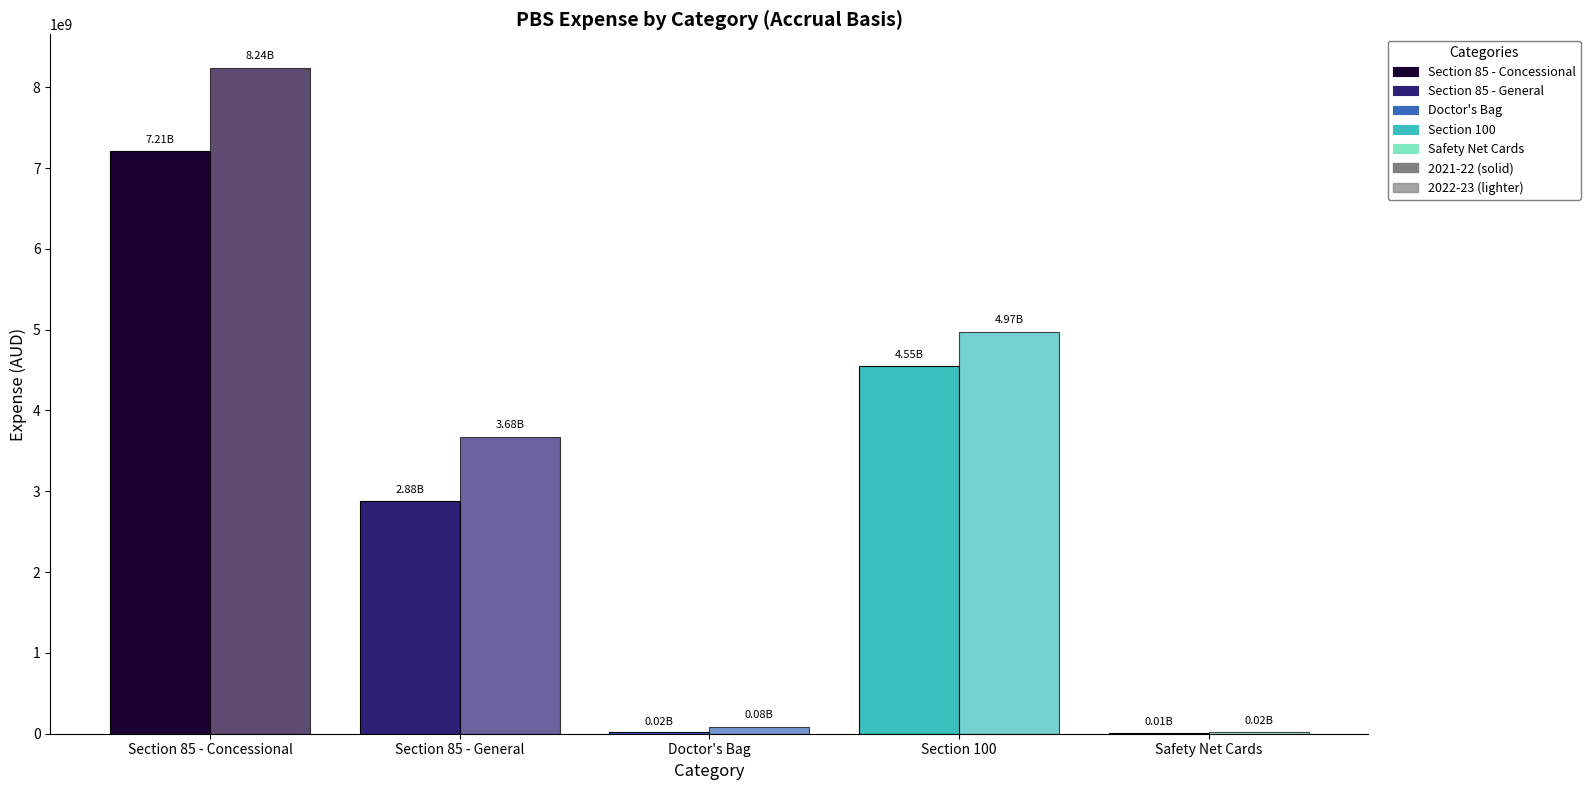

Are the bars horizontal?

No